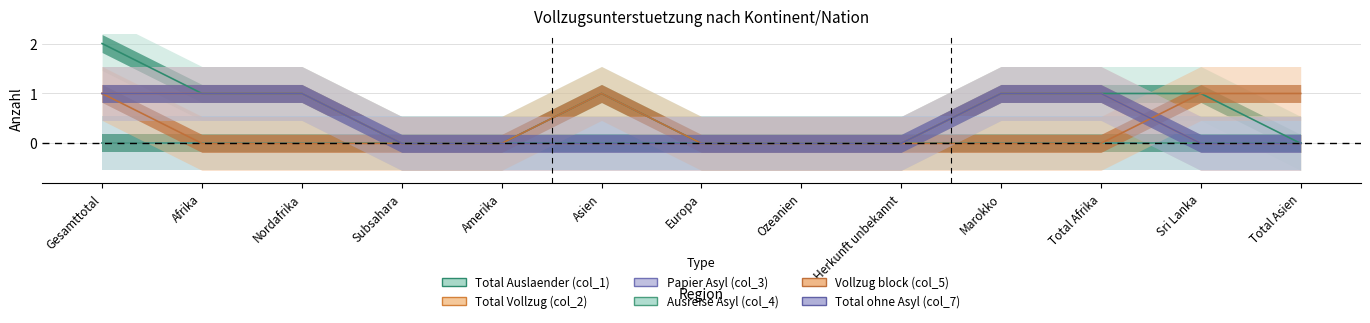

Which category has the highest value across all series?

Gesamttotal